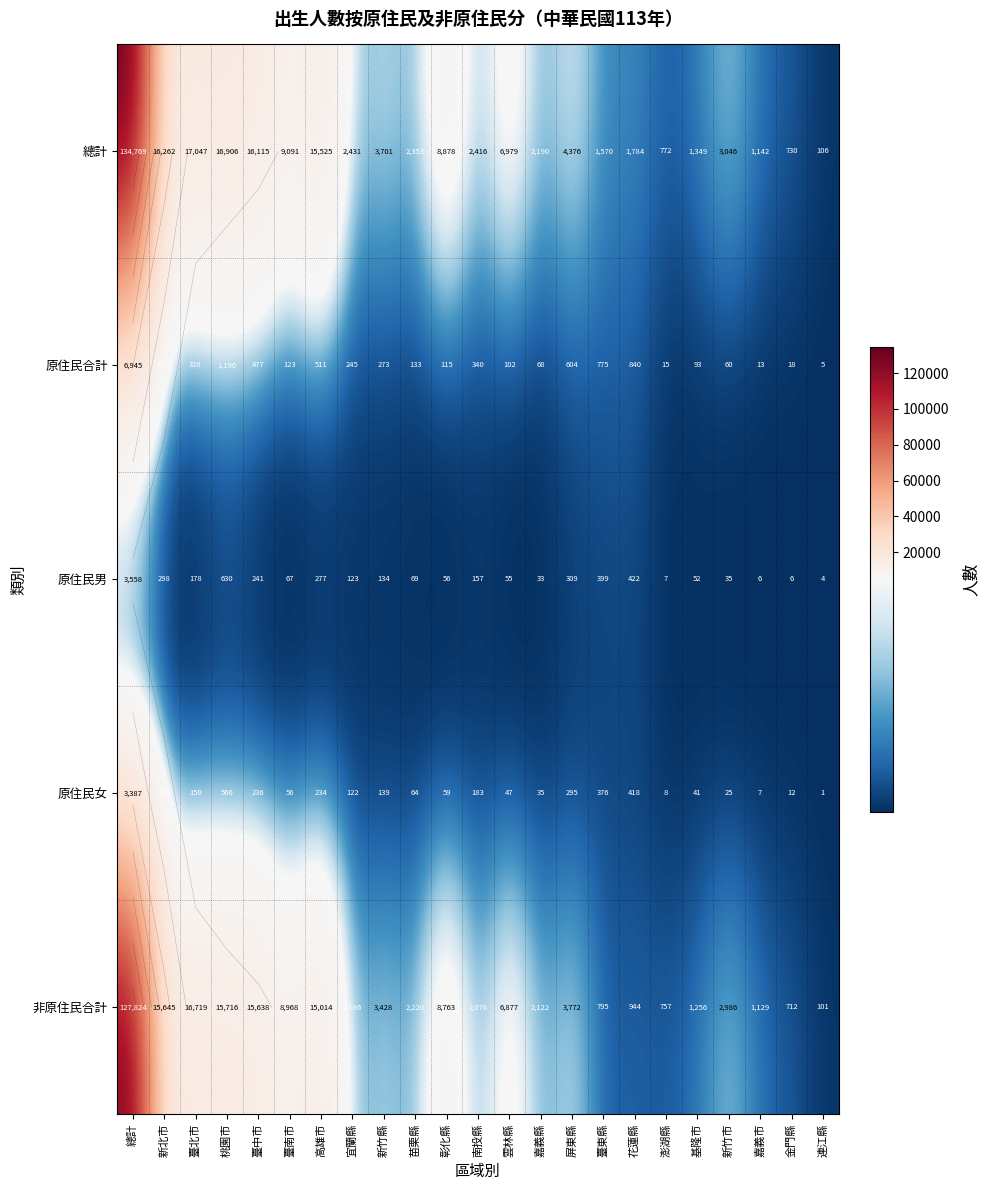

How many values in the 總計 series exceed 3046?

11